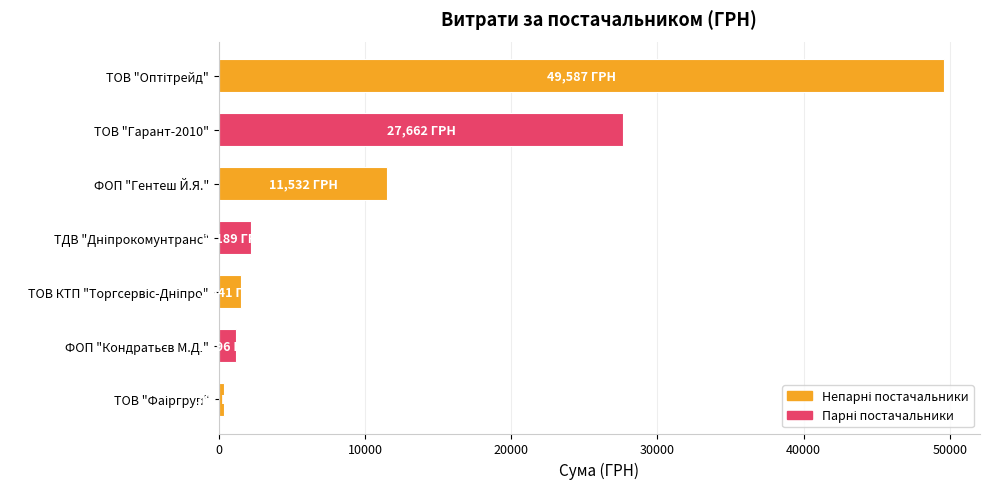

What is the value of the 6th bar from the top?

1196.0